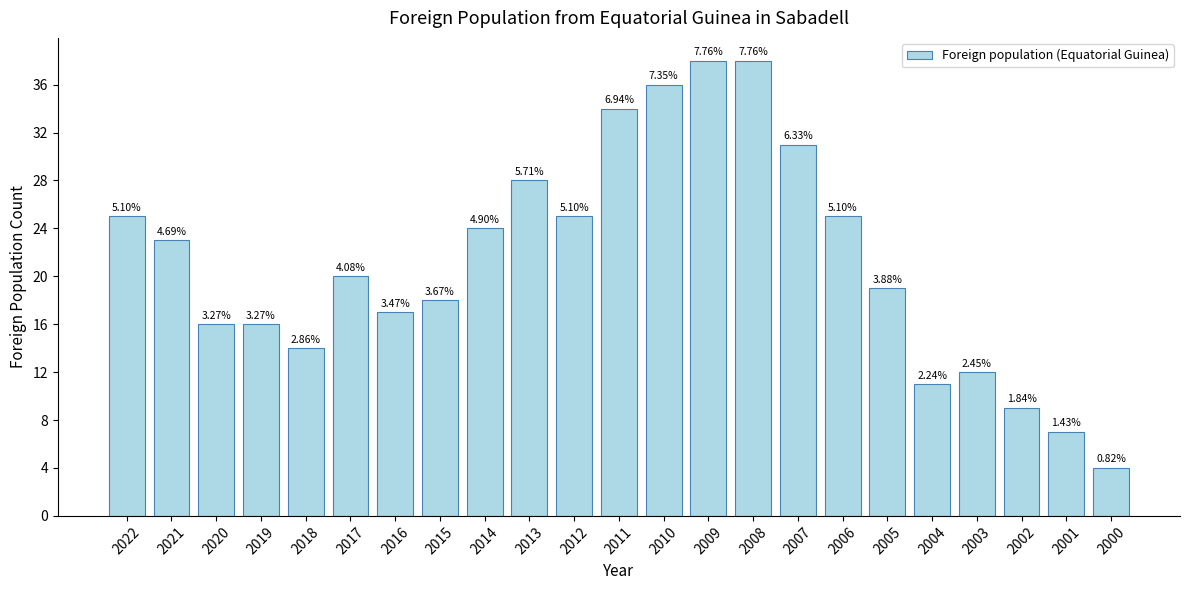

The value at 2010 is 54. True or false?

False